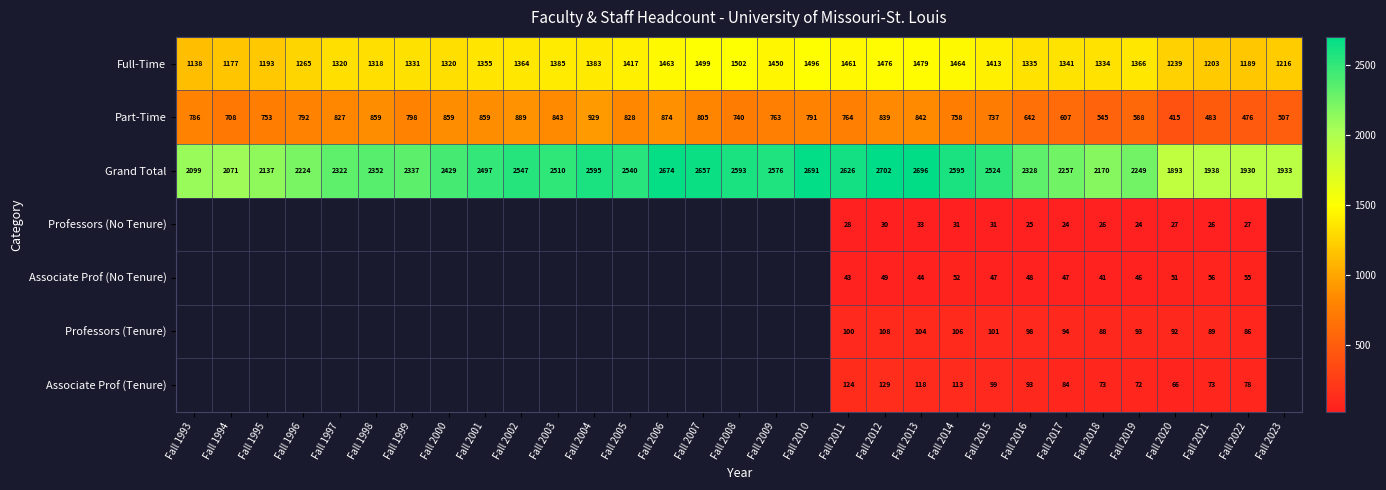

What is the difference between the highest and lowest values at Fall 2018?

2144